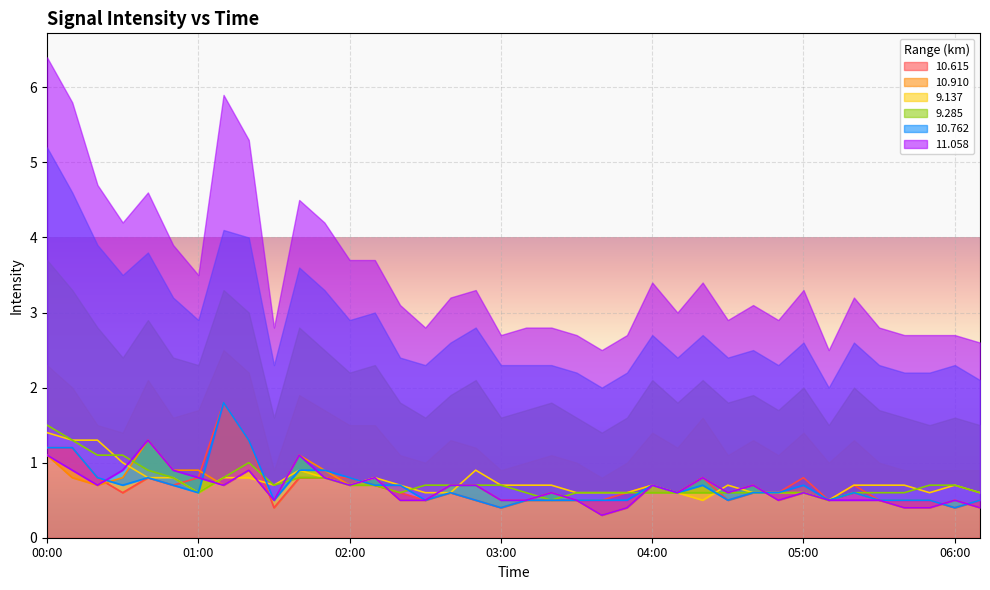

How many lines are shown in the chart?

6